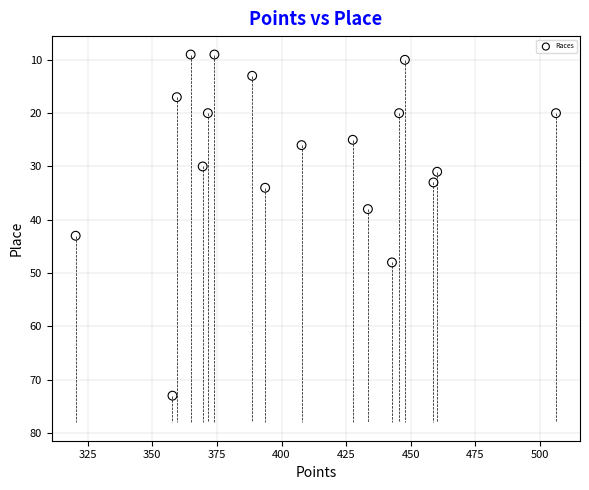

What Y value in the scatter plot is closest to 41?

43